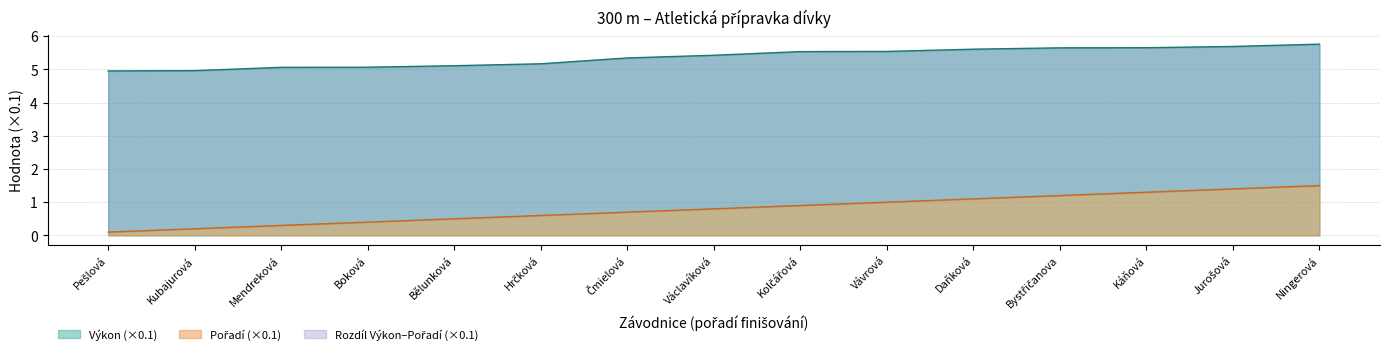

Where is Pořadí nearest to the value 0?

Pešlová